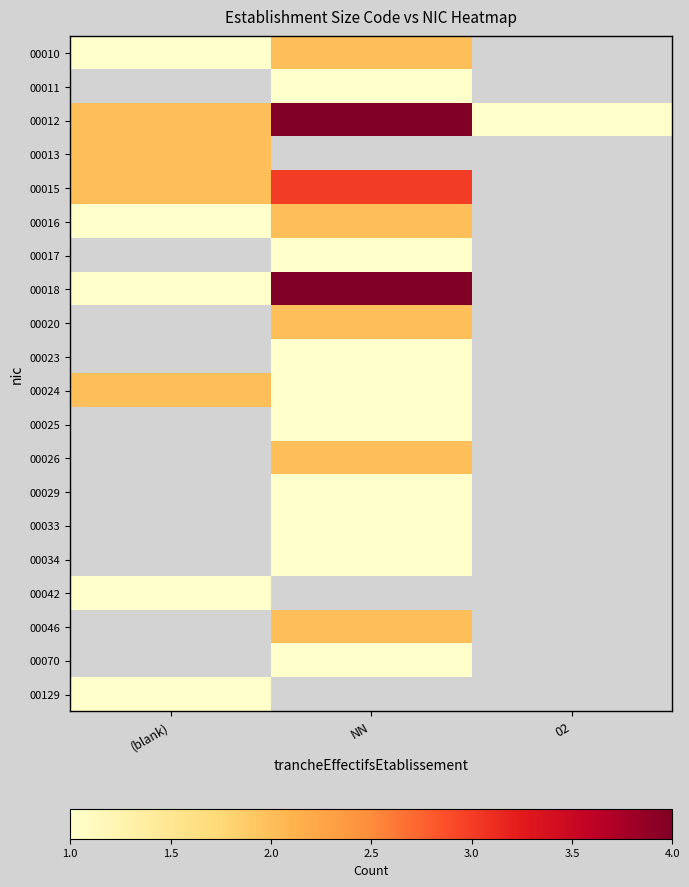

Rank the categories by 00046 value from highest to lowest.

(blank), NN, 02